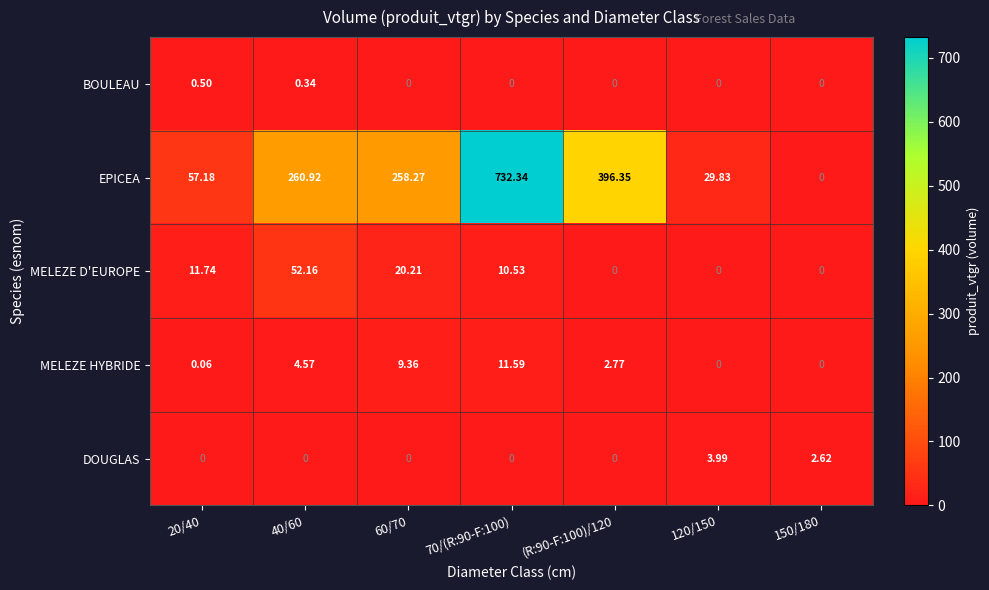

Which series has the largest total across all categories?

EPICEA